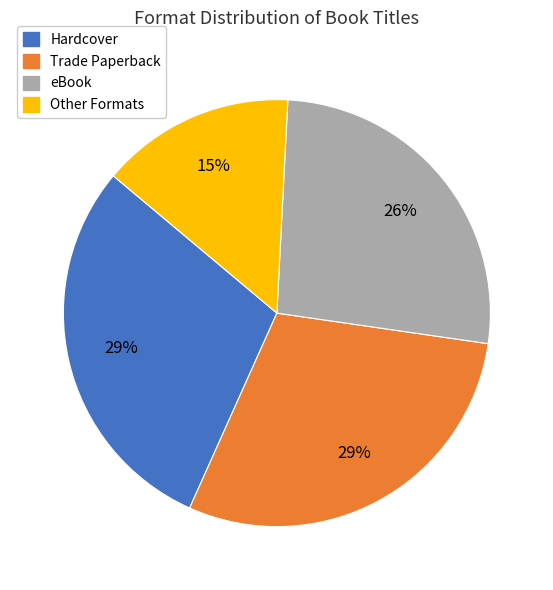

Is there any slice that represents more than half of the pie?

No